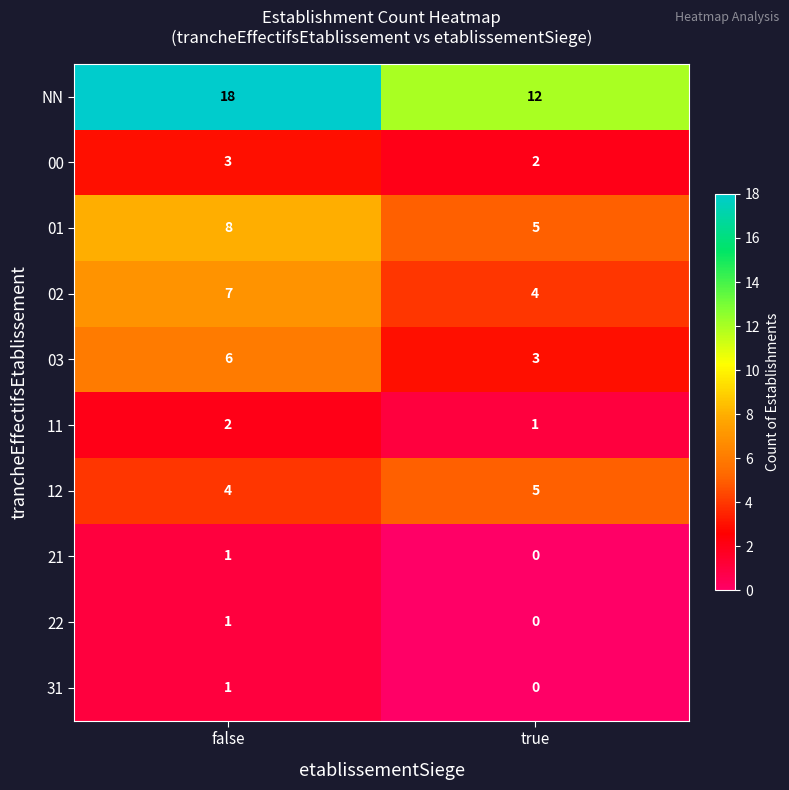

At which label is 00 closest to 2?

true